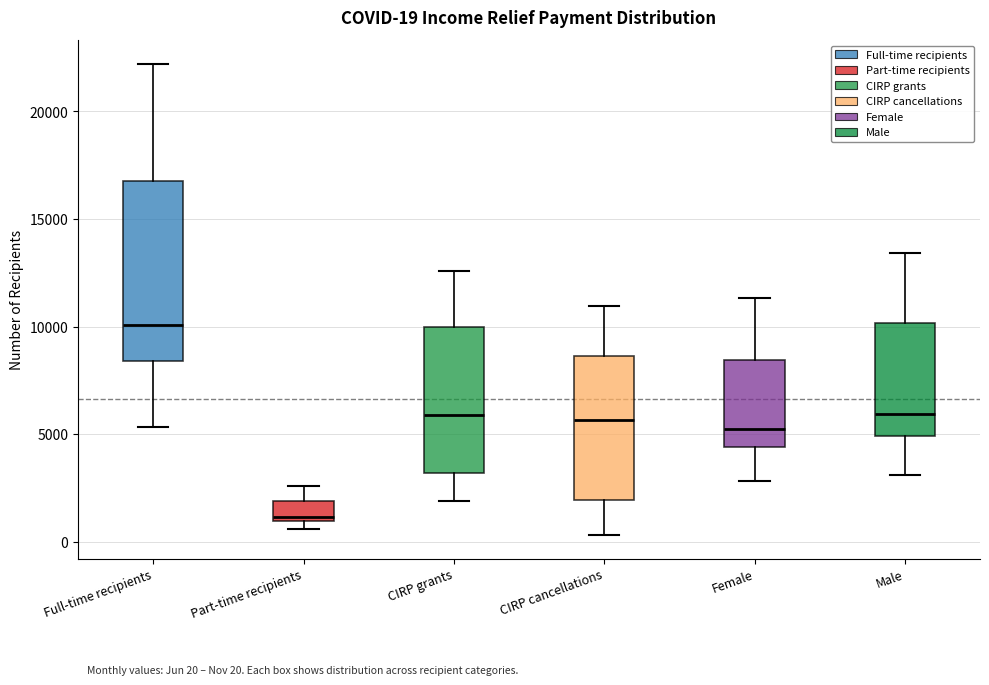

Which box is the tallest, from its lower edge to its upper edge?

Full-time recipients